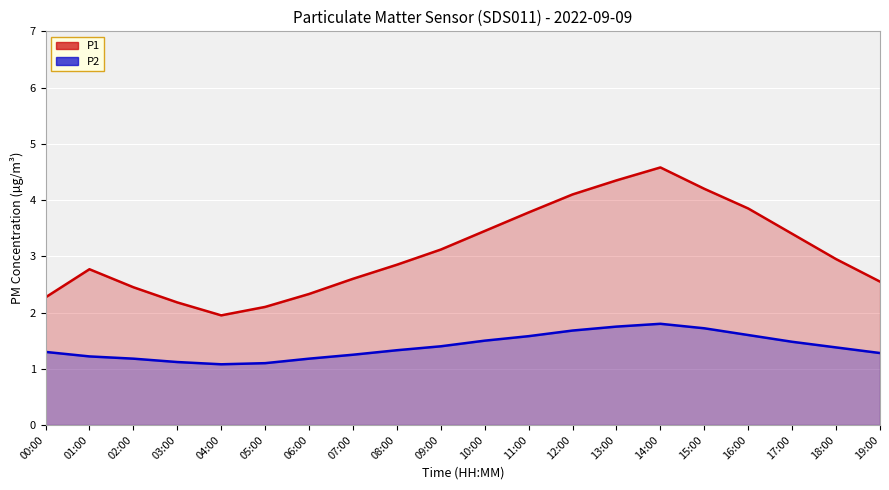

List the series in order of their peak value, lowest first.

P2, P1